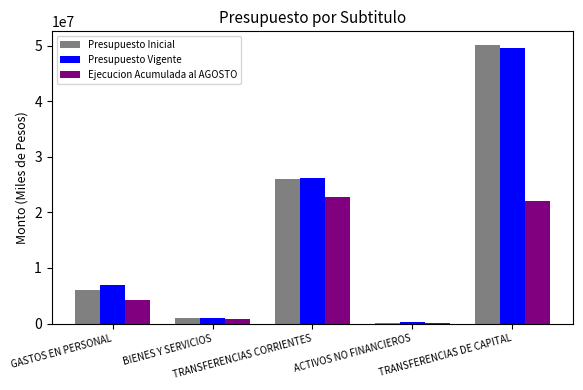

What are all the series names shown in the legend?

Presupuesto Inicial, Presupuesto Vigente, Ejecucion Acumulada al AGOSTO